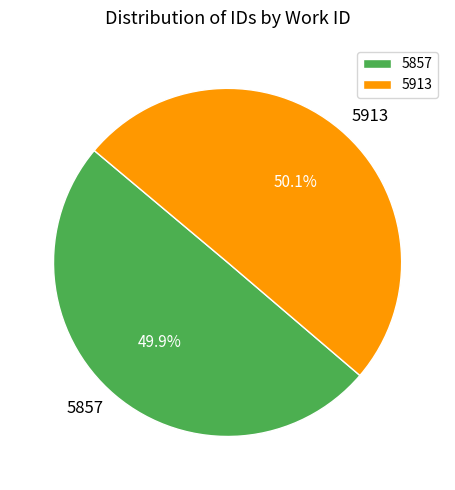

How many segments does this pie chart have?

2